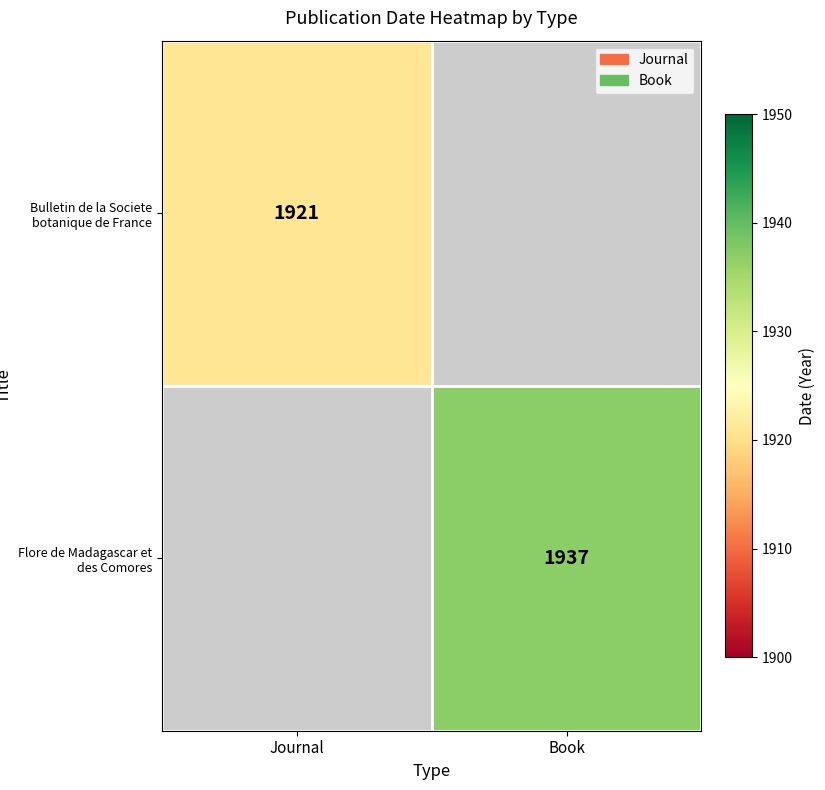

Is it true that Flore de Madagascar et des Comores equals 1937 at Book?

True